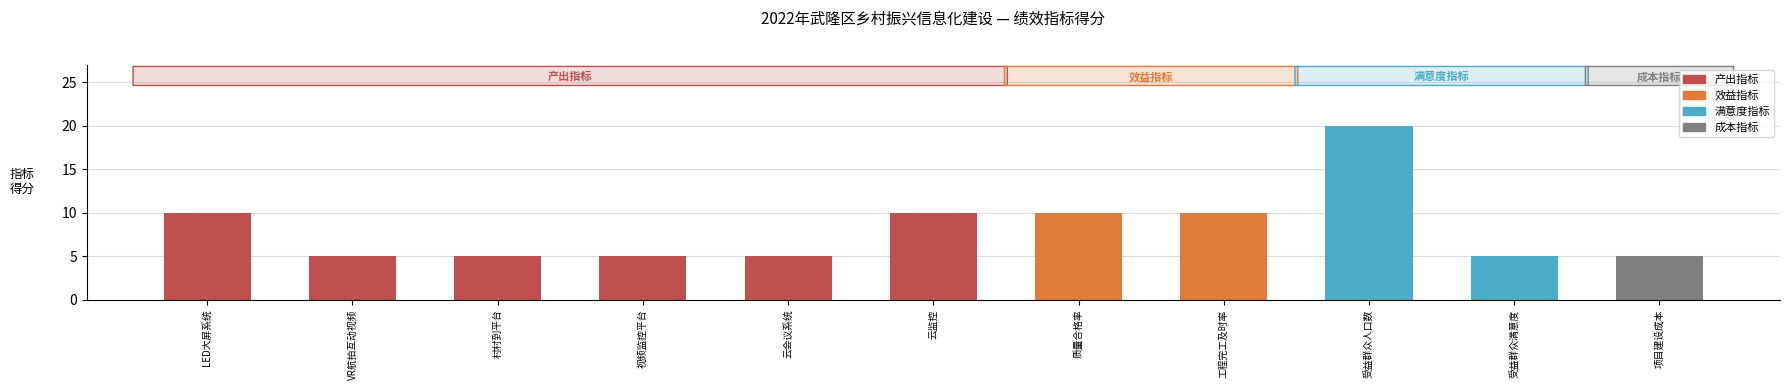

What is the label of the 7th bar from the left?

质量合格率